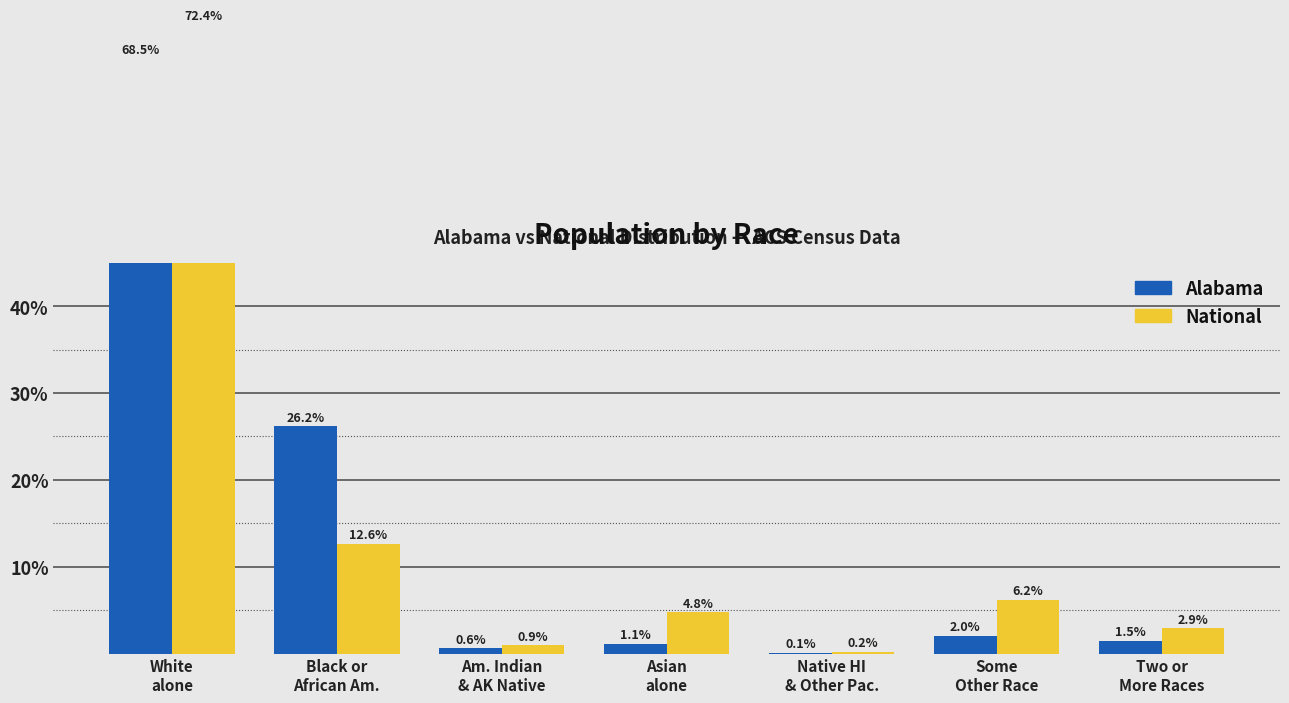

List the series in order of their peak value, lowest first.

Alabama, National